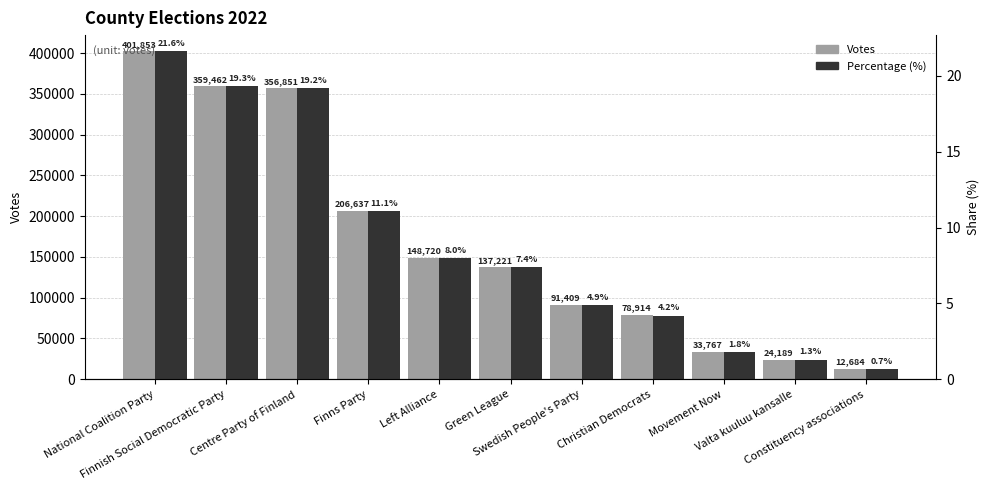

What is the label of the 2nd bar from the right?

Valta kuuluu kansalle